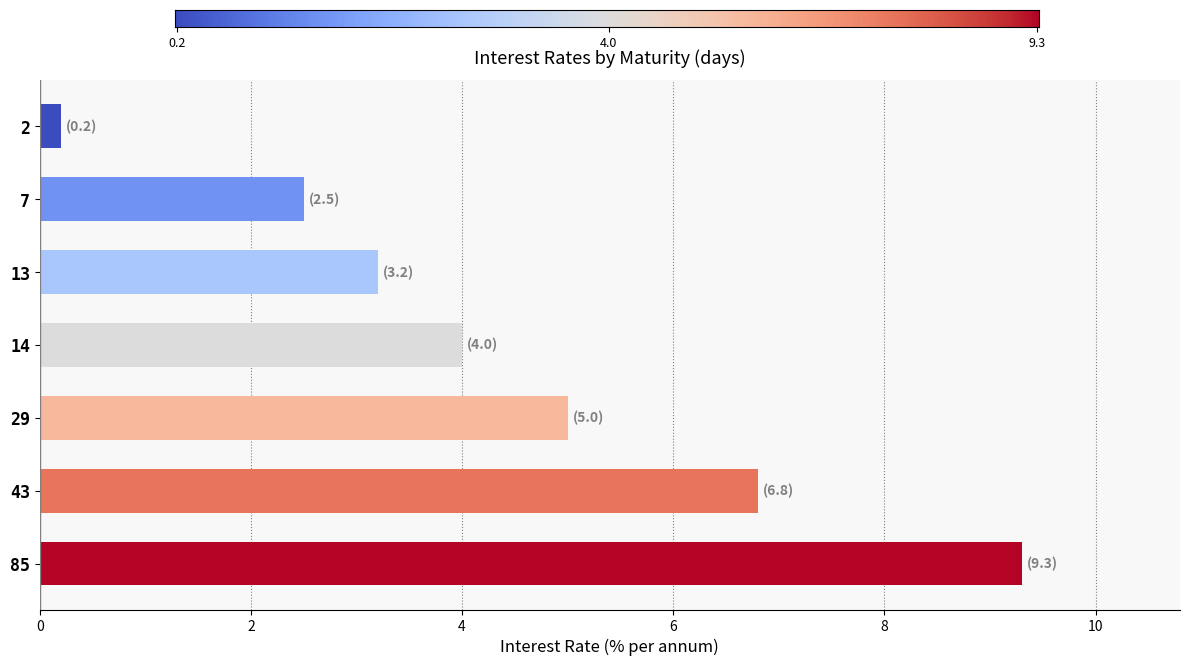

Approximately how many times larger is the value at 14 compared to 43?

0.6